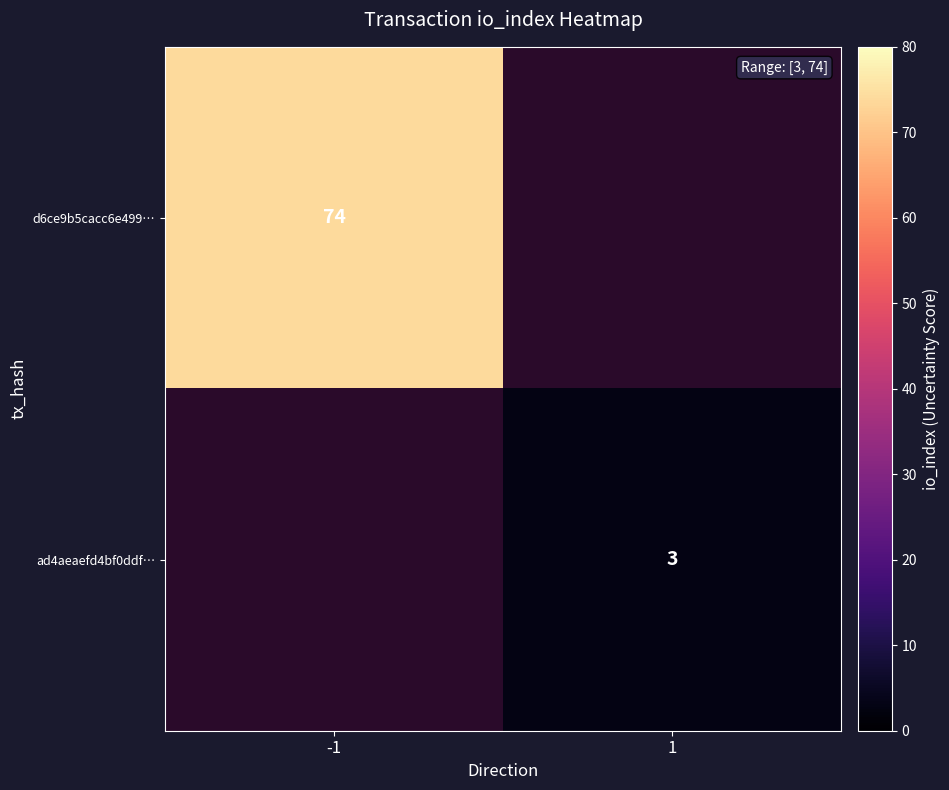

The value of d6ce9b5cacc6e499… at -1 is 74. True or false?

True